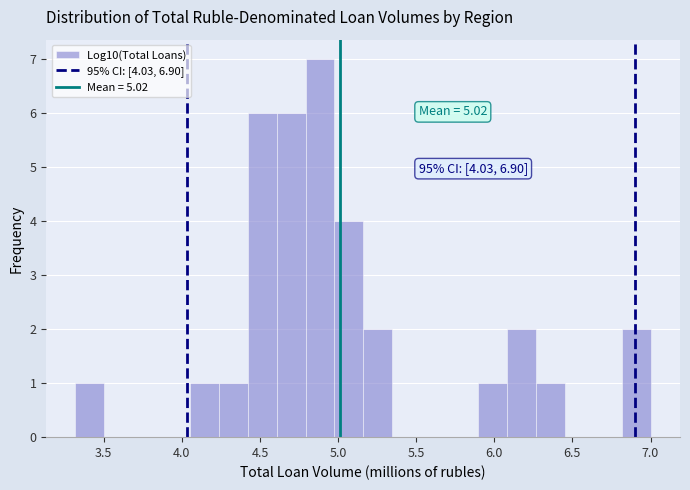

Read against the x-axis, roughly where is the centre of the tallest bar?

4.90